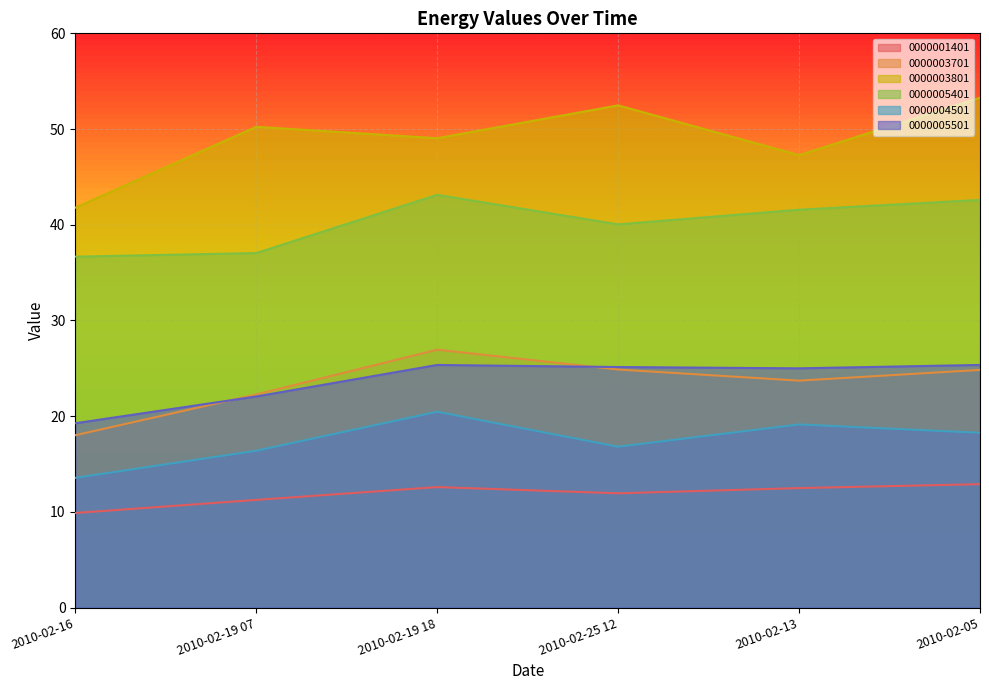

Which series has the largest range (max minus min)?

0000003801